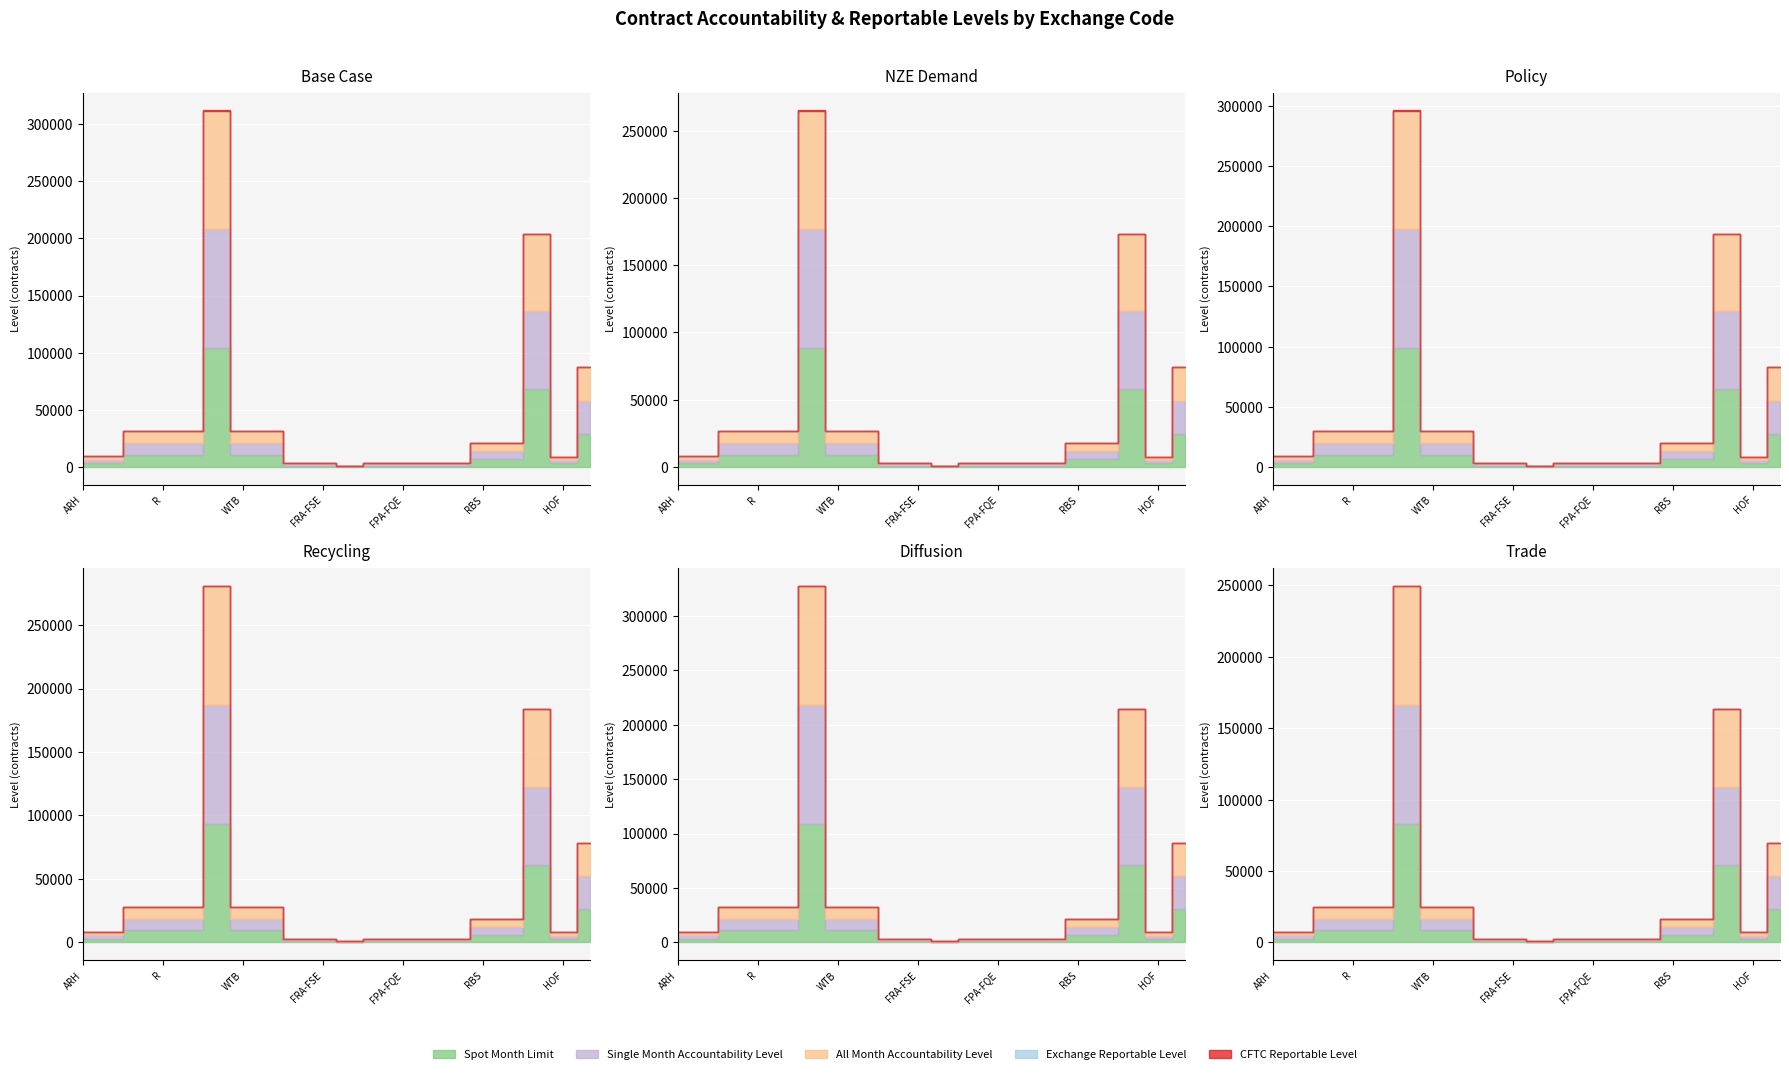

How many interior local valleys does the All Month Accountability Level series have?

2